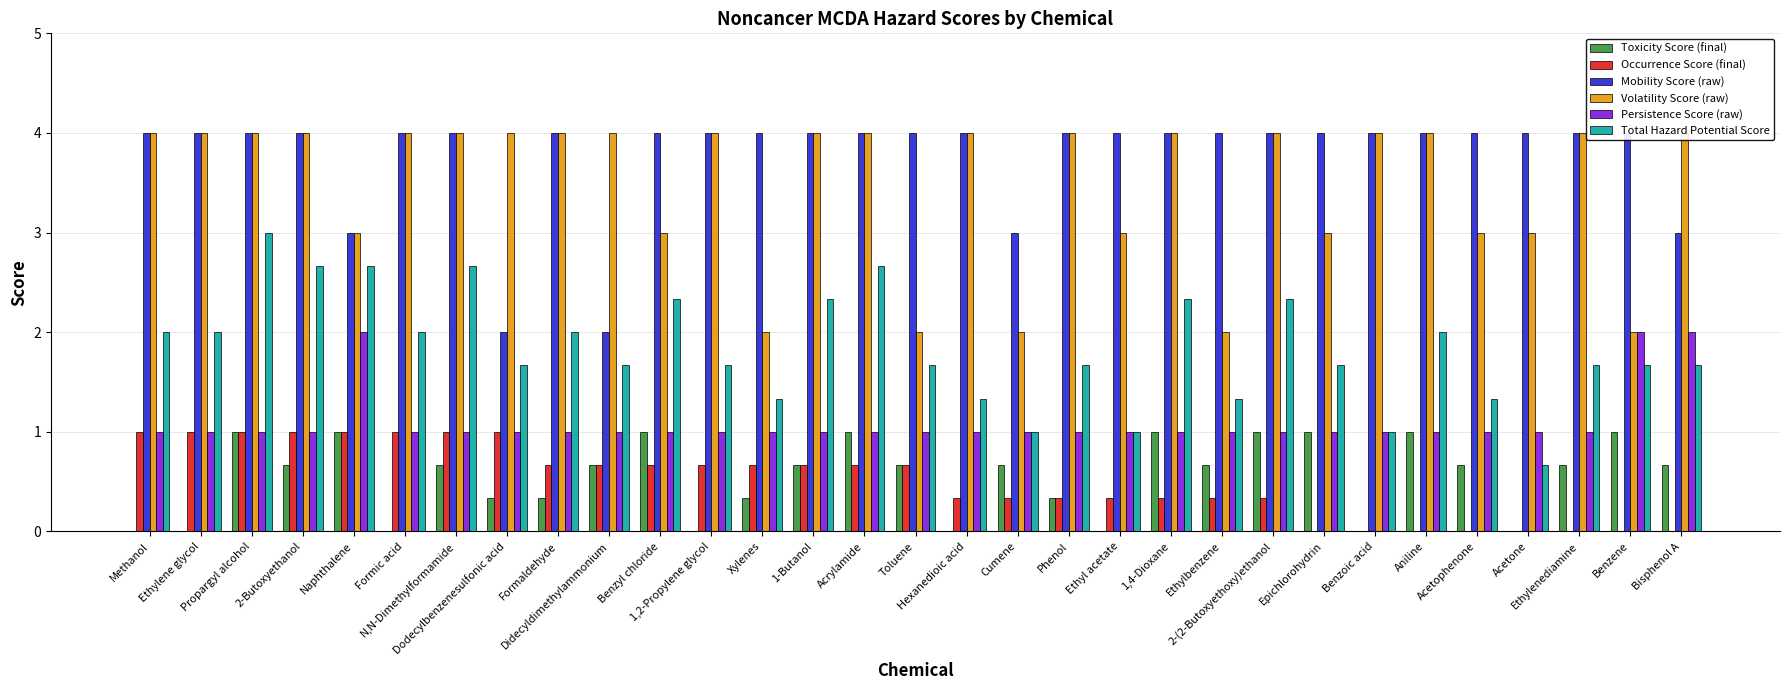

Are the bars grouped side by side (vs. stacked)?

Yes